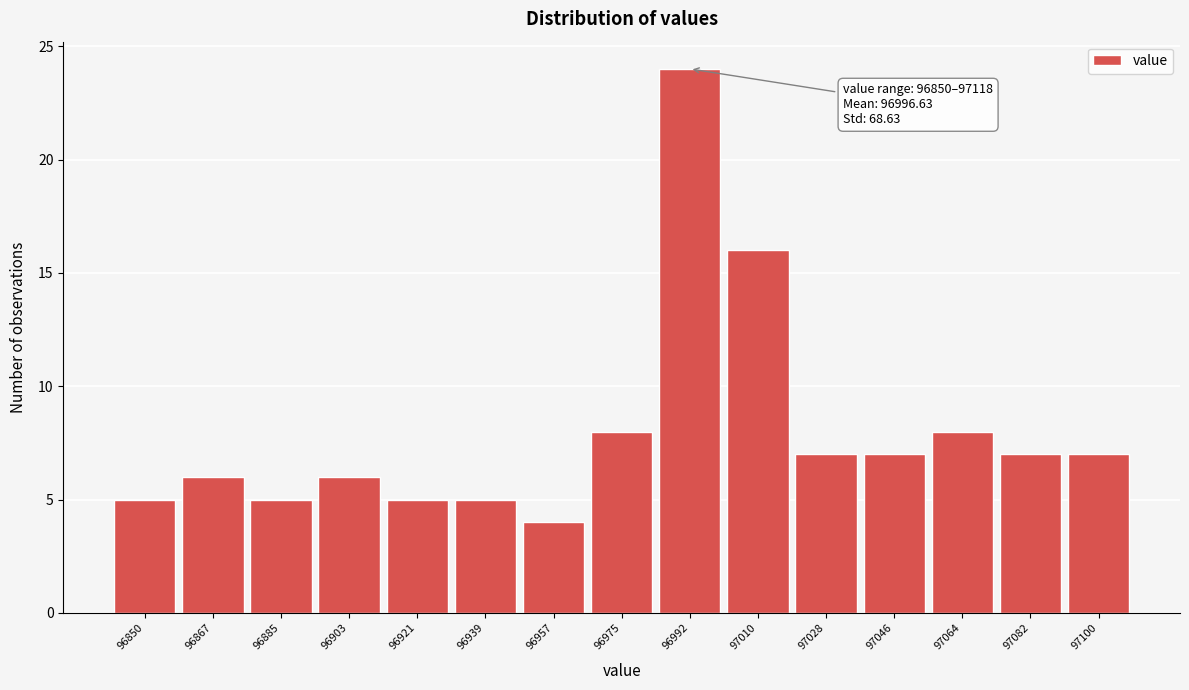

Reading left to right, transcribe all the data shown in this chart.

5	6	5	6	5	5	4	8	24	16	7	7	8	7	7